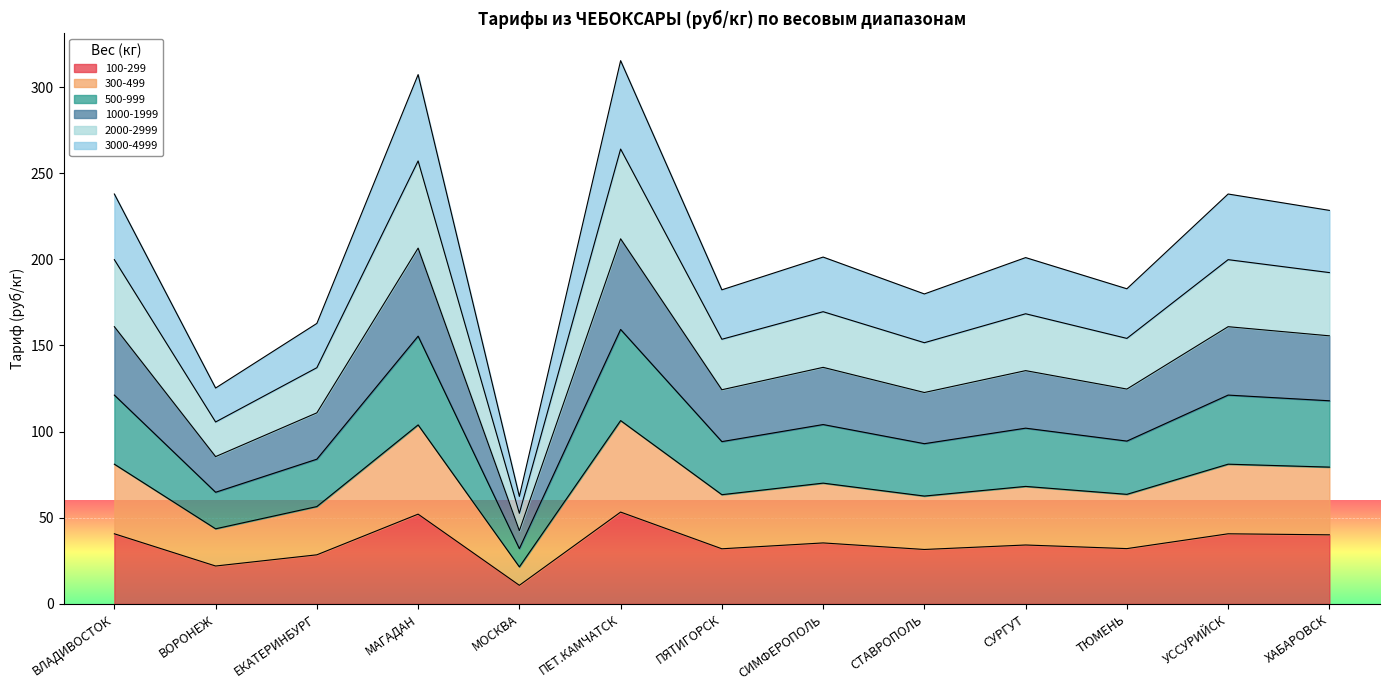

What are all the series names shown in the legend?

100-299, 300-499, 500-999, 1000-1999, 2000-2999, 3000-4999